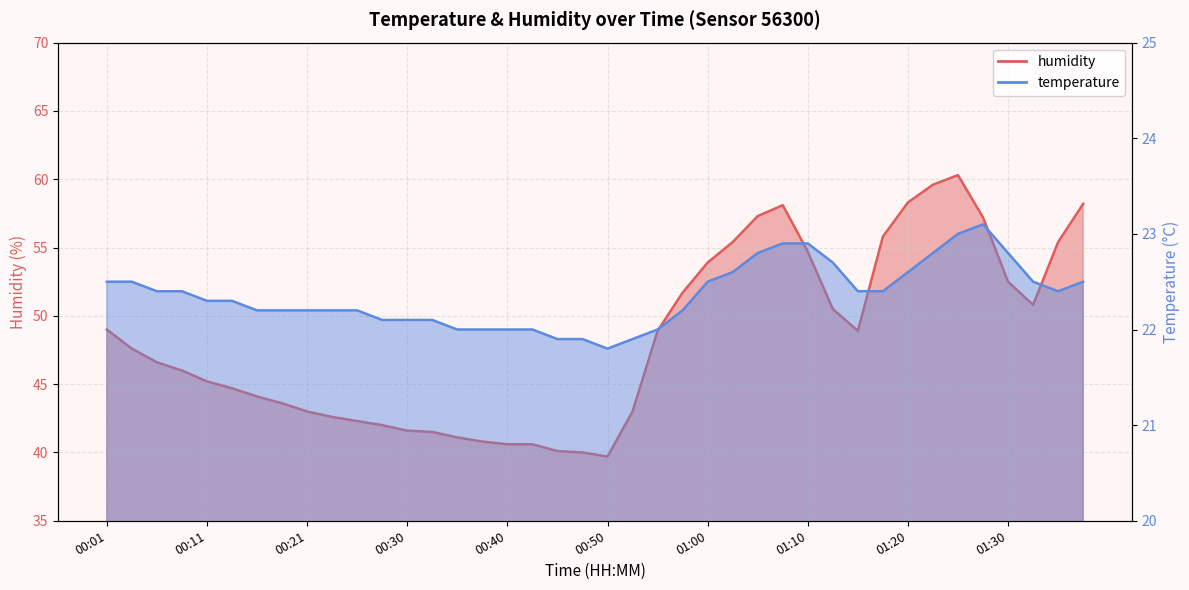

What are all the series names shown in the legend?

humidity, temperature